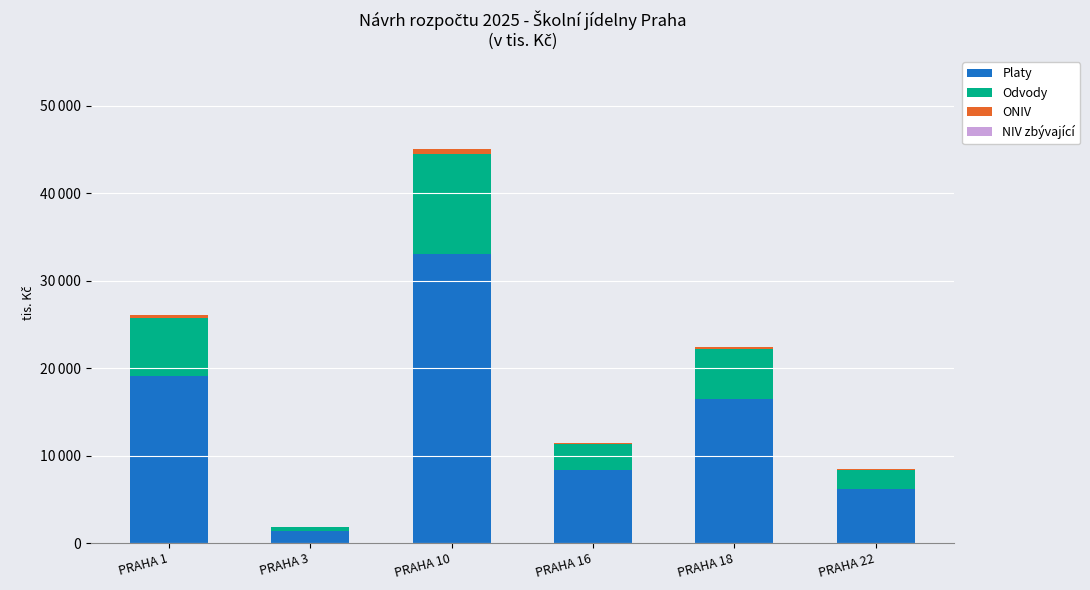

Are the bars horizontal?

No